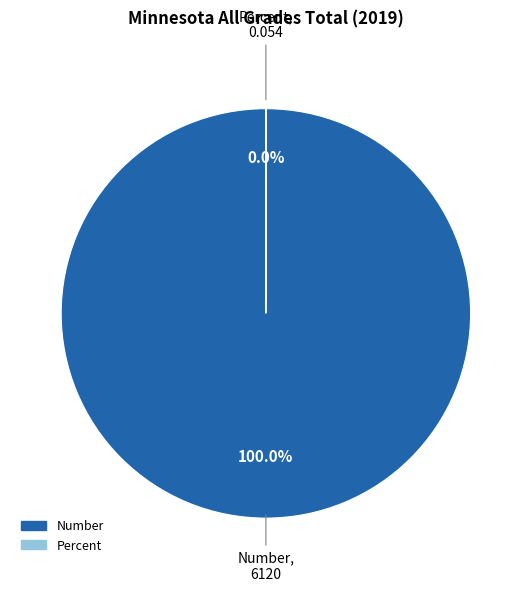

Which slice represents more than half of the pie?

Number